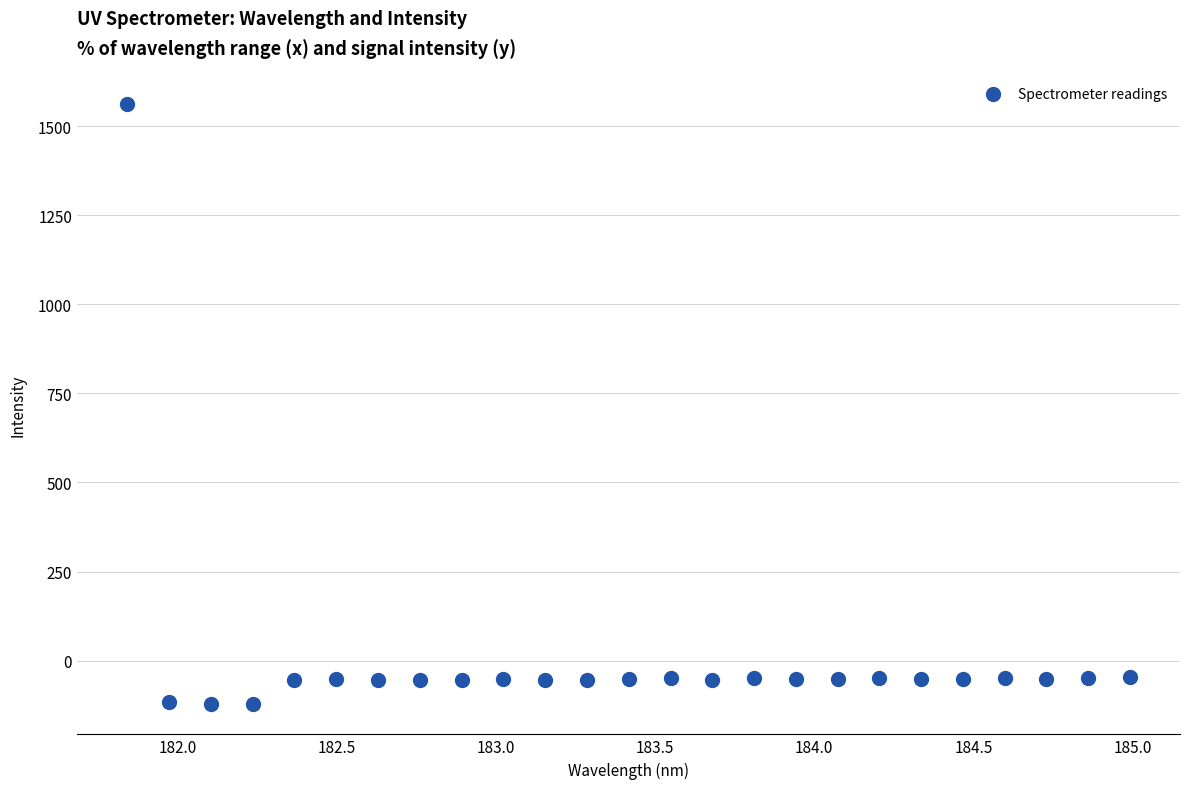

What is the range of X values (max minus min)?

3.1